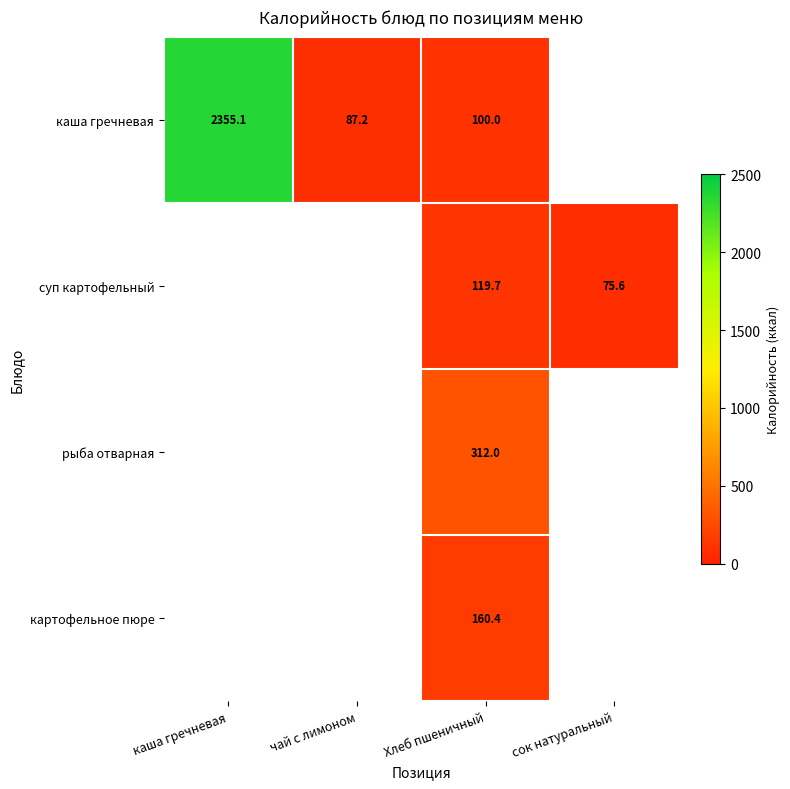

List the series in order of their peak value, lowest first.

каша гречневая, суп картофельный, рыба отварная, картофельное пюре